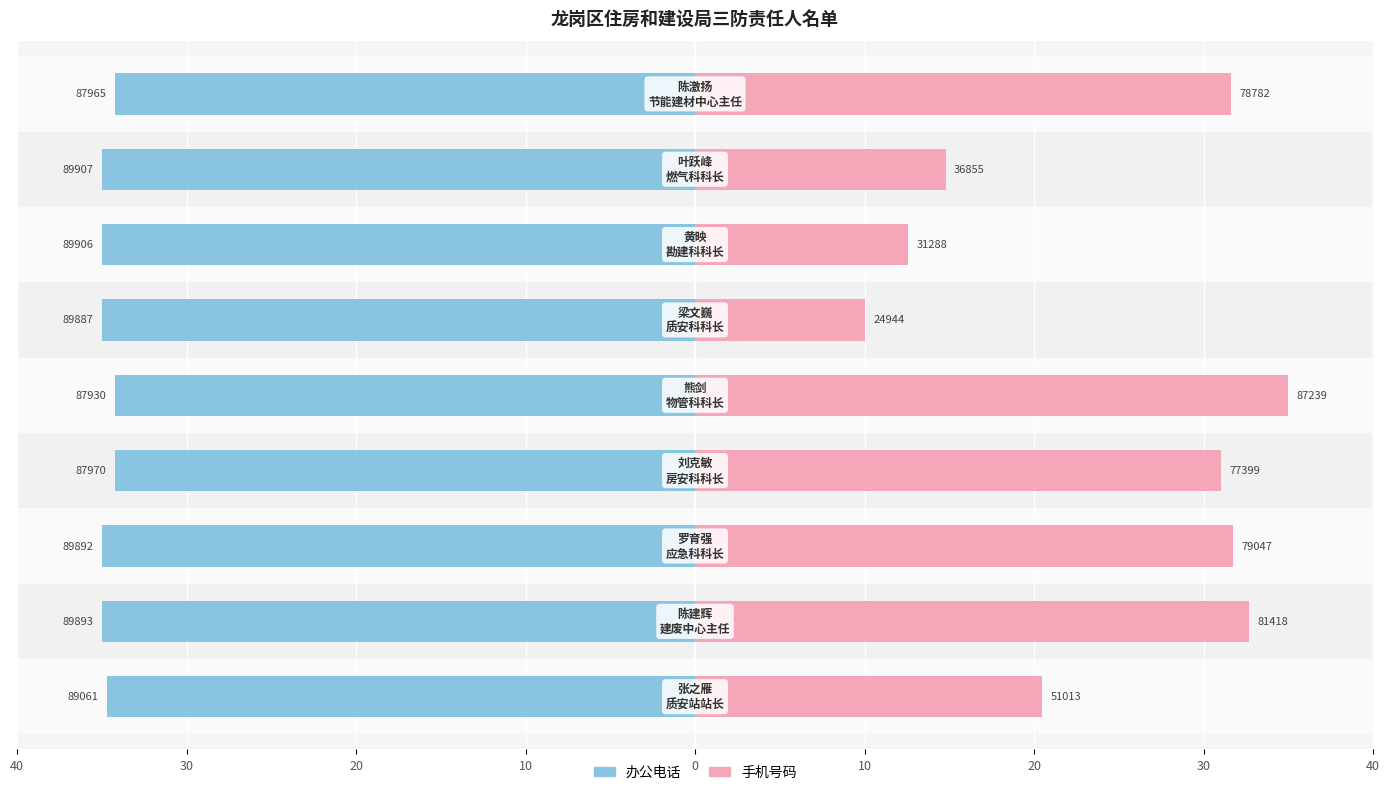

List the series in order of their overall mean, highest first.

手机号码, 办公电话